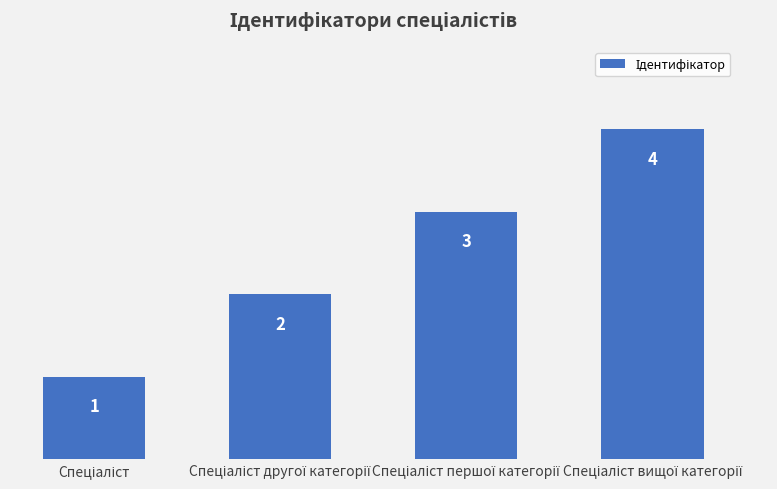

Reading left to right, list all the values displayed in this chart.

1	2	3	4